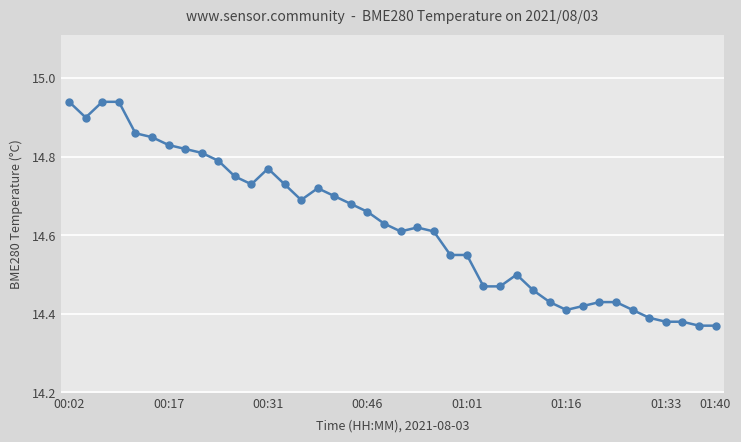

True or false: the data has more than 2 interior local peaks.

True